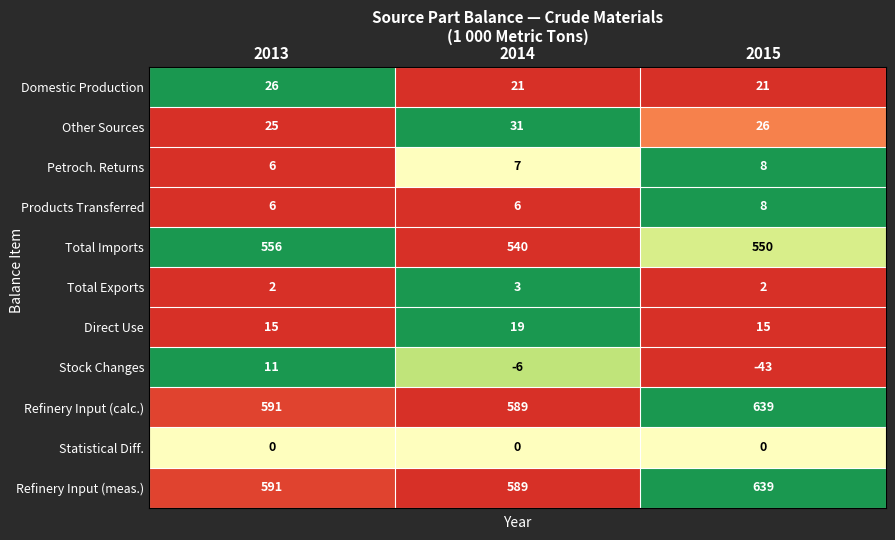

Is the value of Products Transferred at 2014 greater than the value of Total Imports at 2015?

No